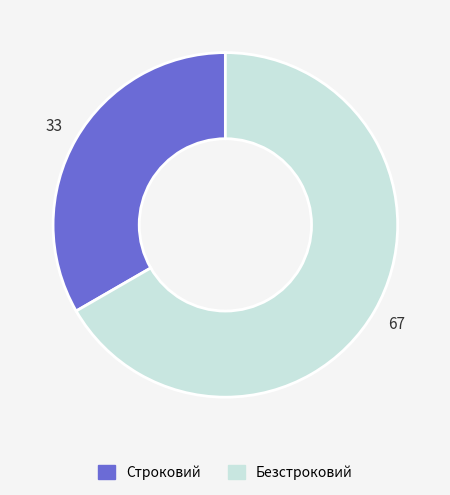

Which has a higher value, Строковий or Безстроковий?

Безстроковий